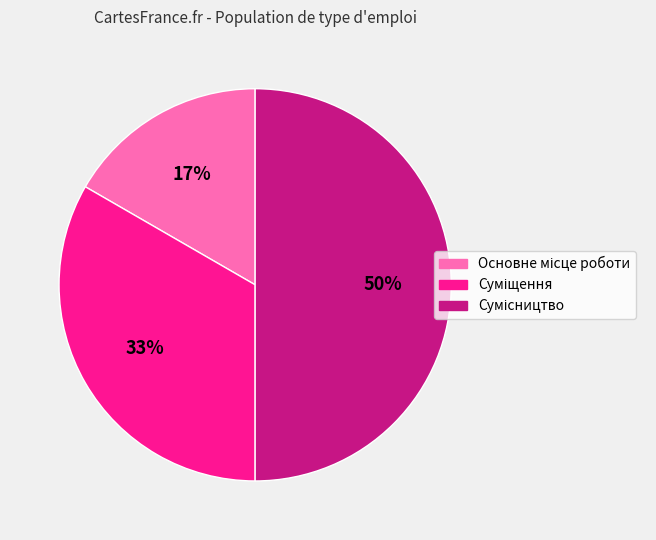

To the nearest percent, what is the difference between the largest and smallest slice percentages?

33%